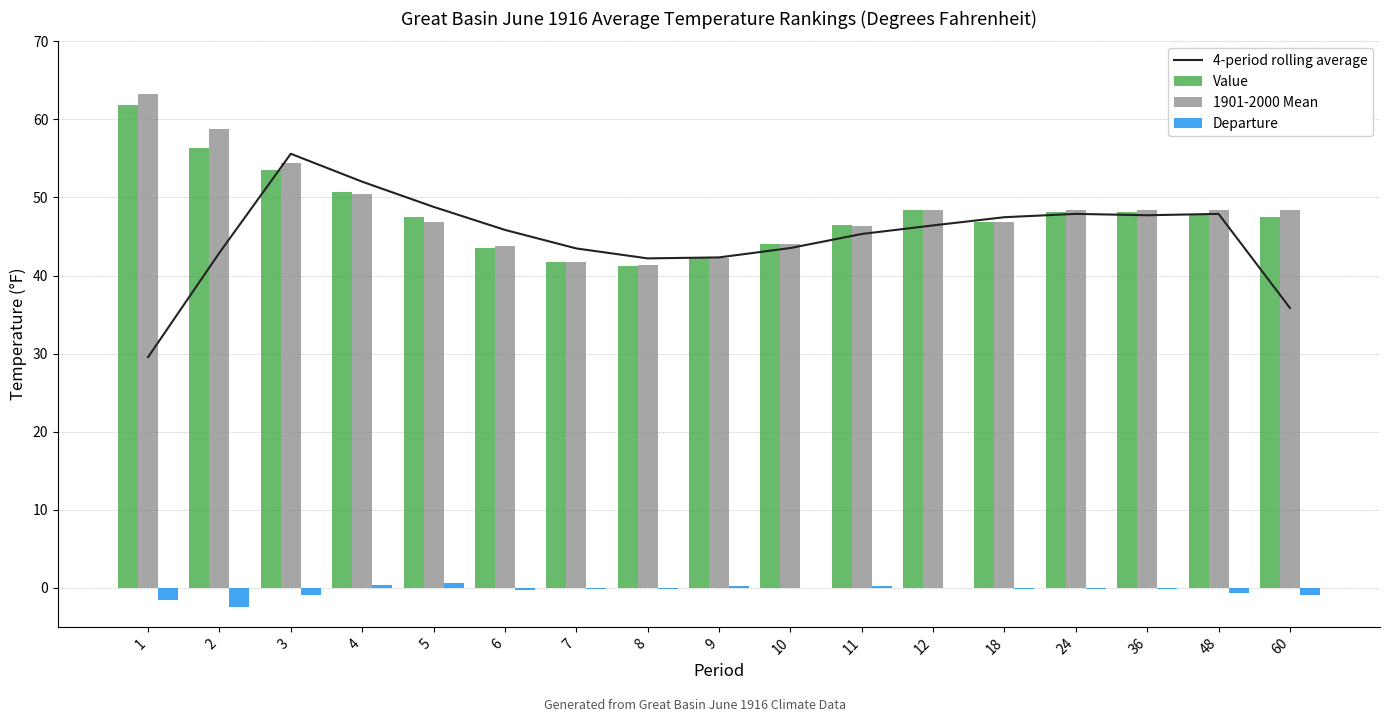

What is the highest value of the 1901-2000 Mean series?

63.3